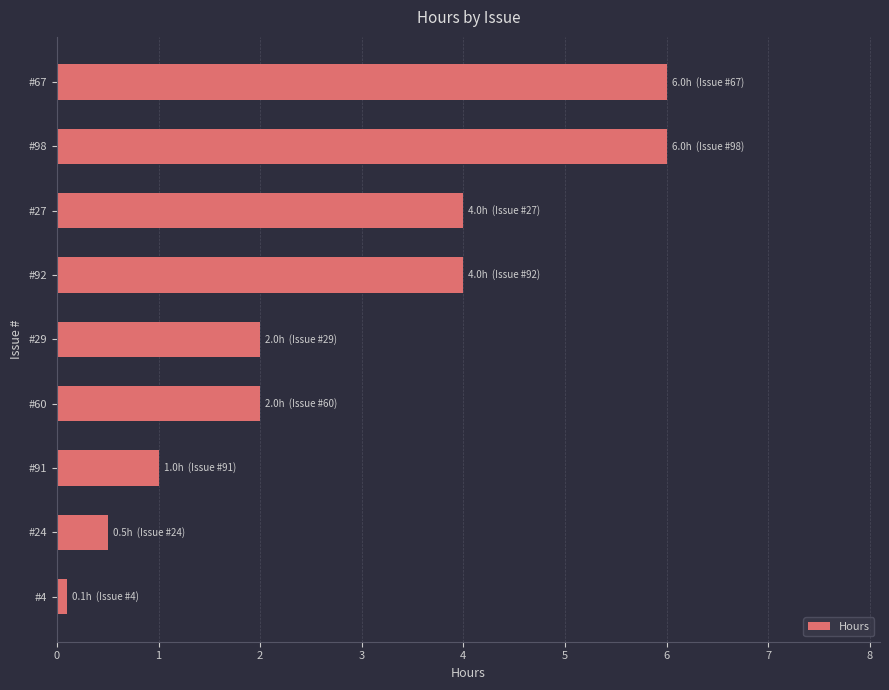

True or false: the data shows 6.0 at #98.

True